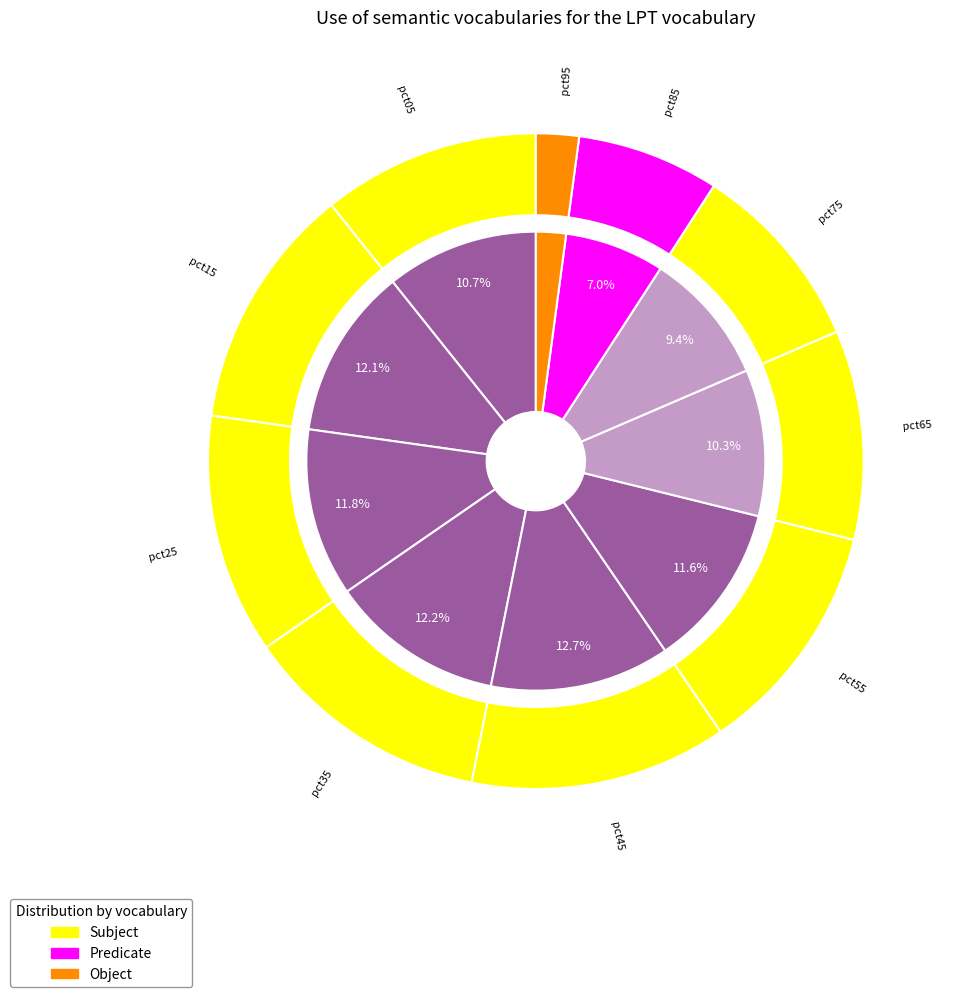

How many slices are in this pie chart?

10